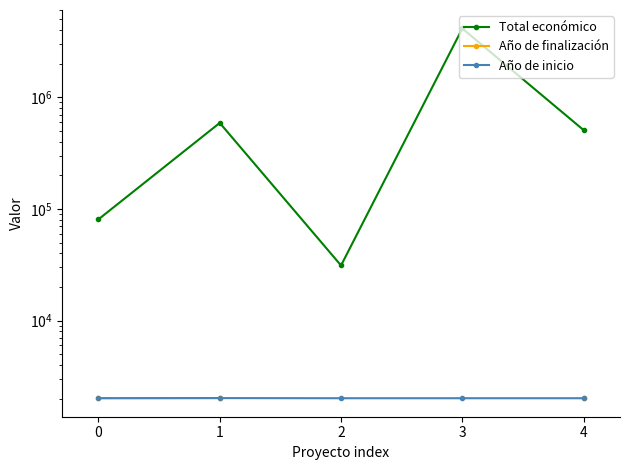

What is the minimum value shown in the chart?

2018.0